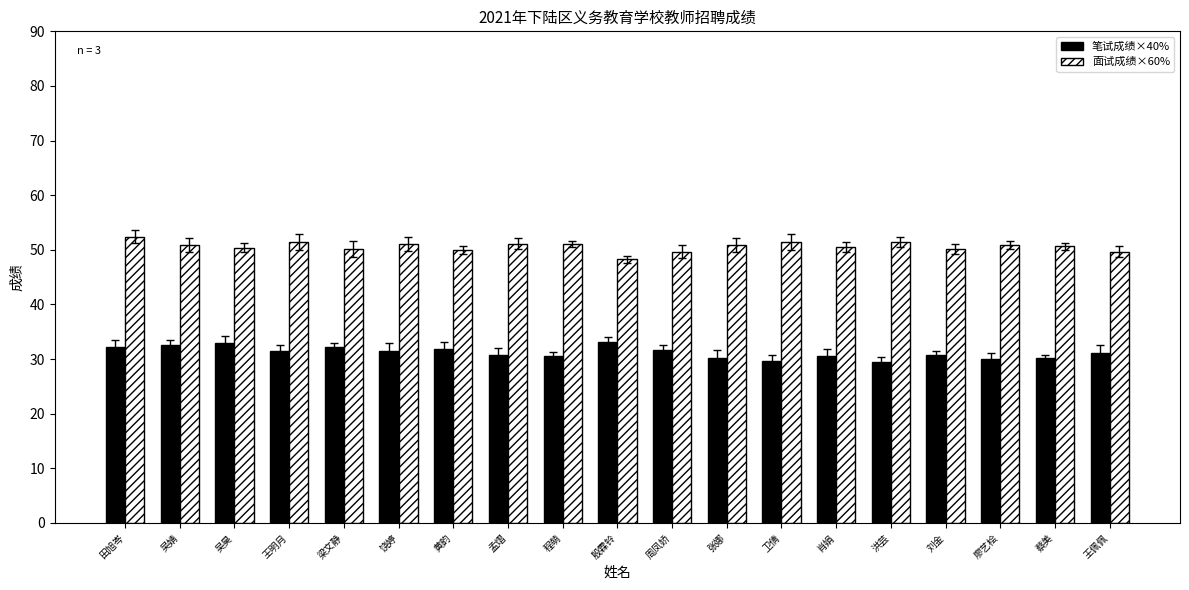

True or false: 面试成绩×60% has a value of 69.2 at 周凤娇.

False